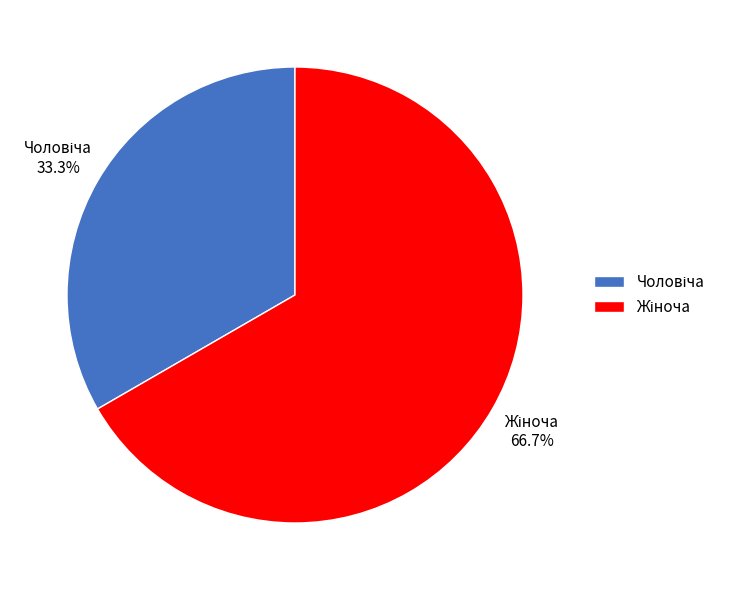

Is there any slice that represents more than half of the pie?

Yes